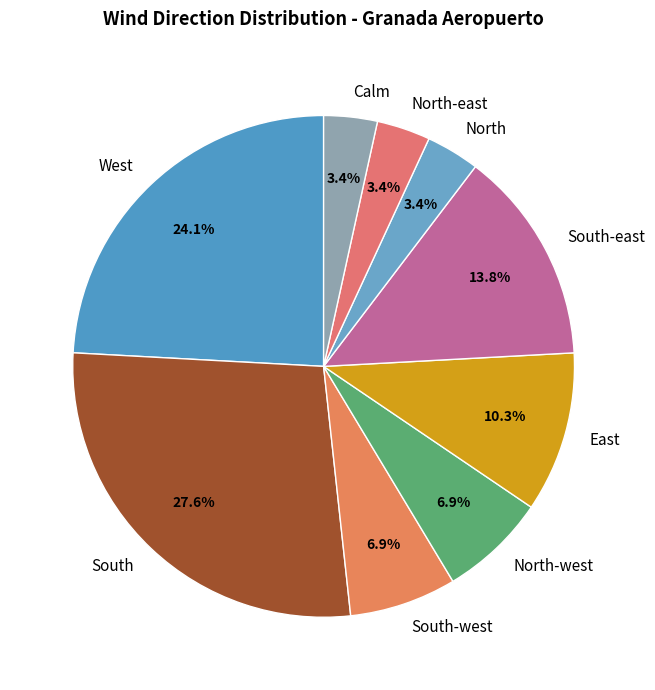

To the nearest percent, what is the difference between the largest and smallest slice percentages?

24%